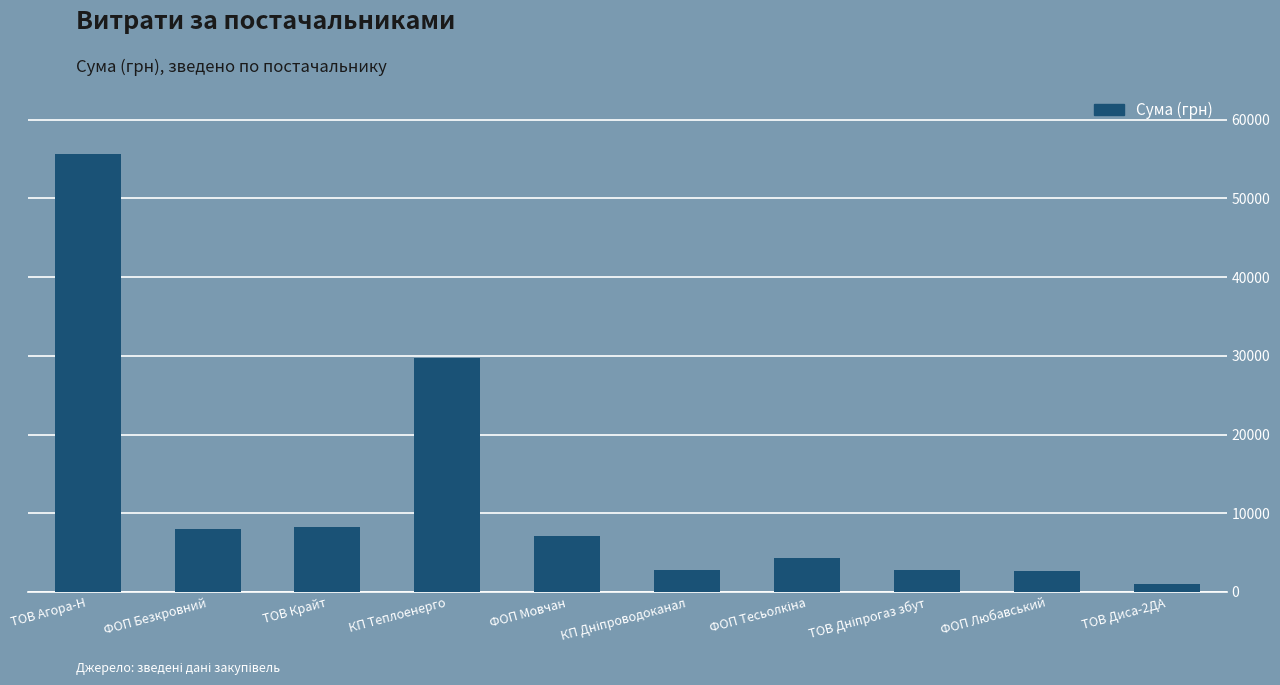

What is the difference between the second highest and minimum values?

28769.0